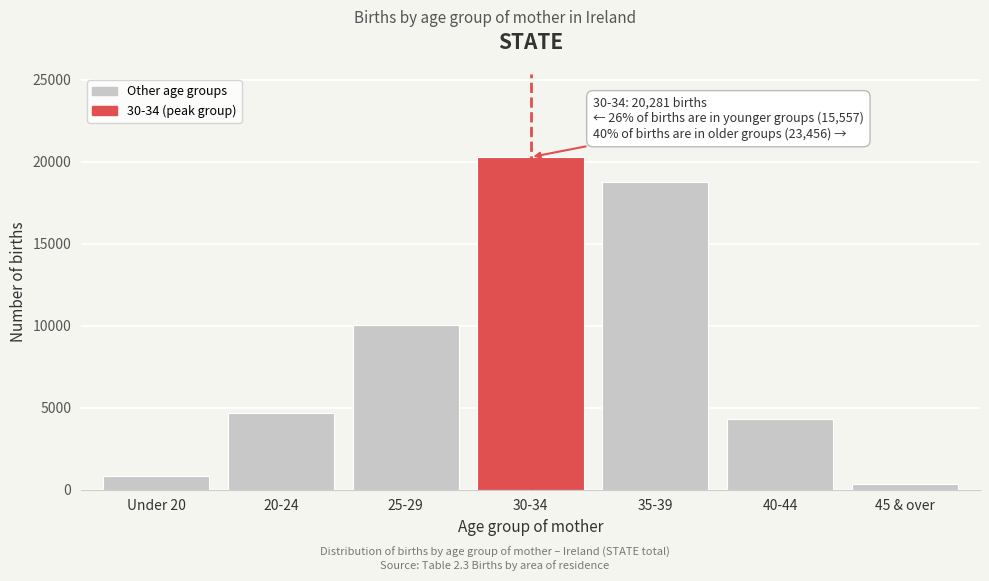

Reading left to right, what are all the values shown in this chart?

Under 20=858	20-24=4684	25-29=10015	30-34=20281	35-39=18787	40-44=4302	45 & over=367